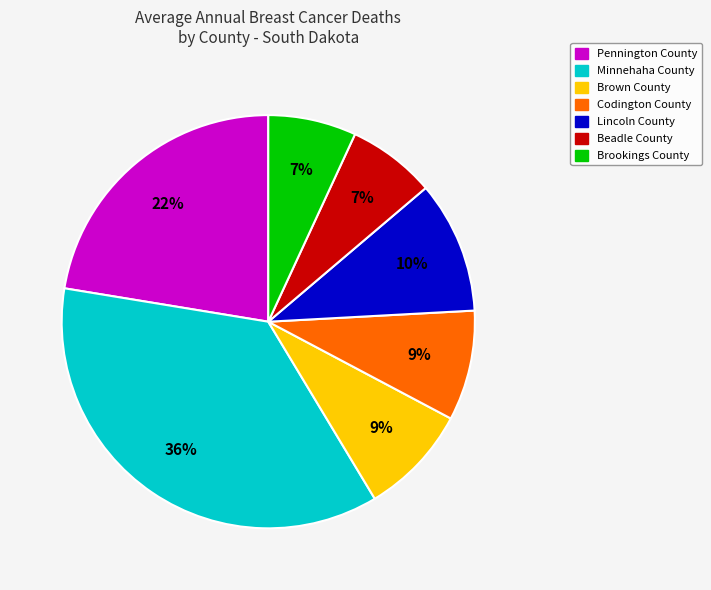

How many segments does this pie chart have?

7